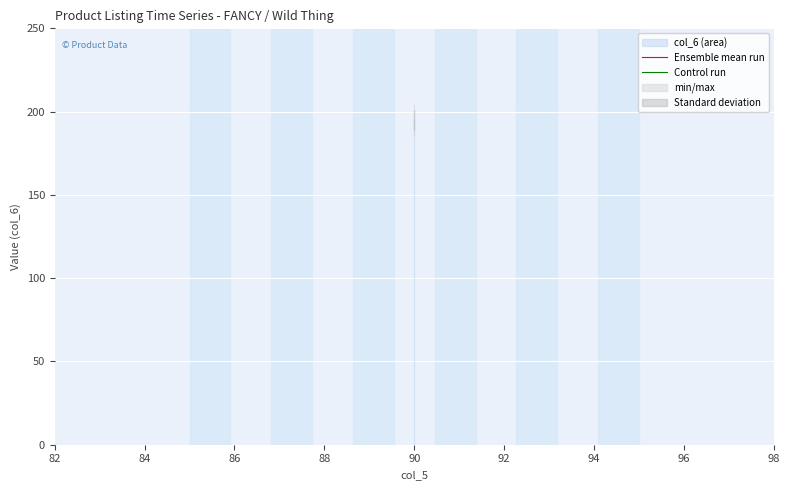

What is the average value of the Control run series?

189.2